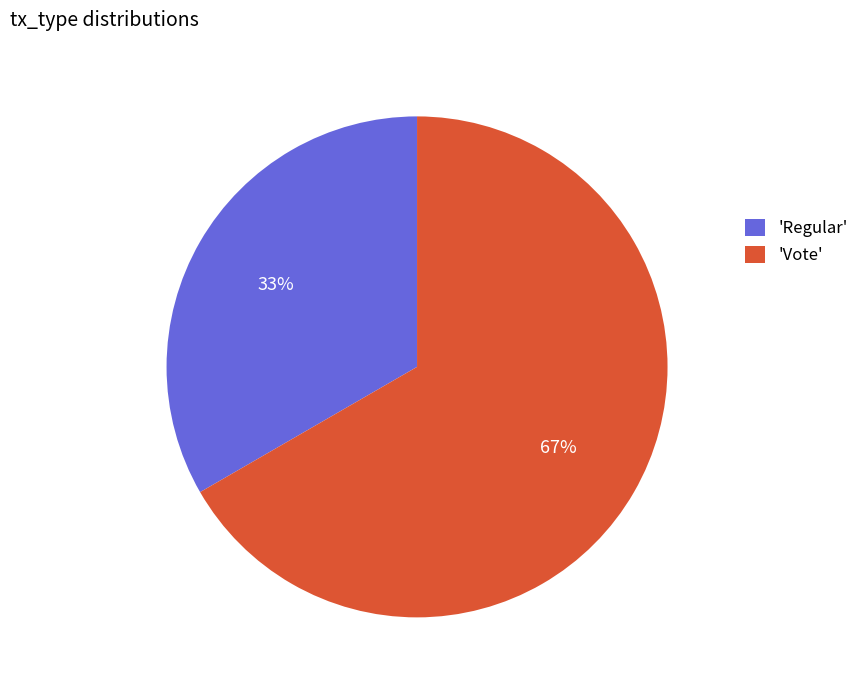

The 'Vote' slice represents 56% of the pie. True or false?

False